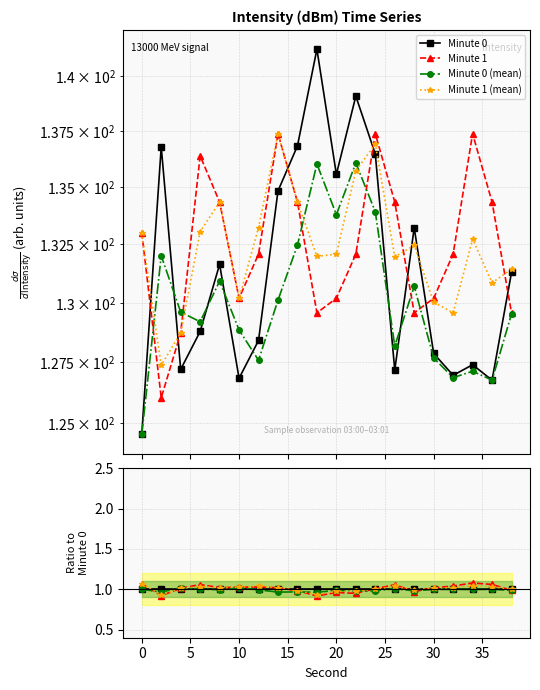

Reading left to right, extract all data points from this chart.

Minute 0: 1.0	1.0	1.0	1.0	1.0	1.0	1.0	1.0	1.0	1.0	1.0	1.0	1.0	1.0	1.0	1.0	1.0	1.0	1.0	1.0
Minute 1: 1.1	0.9	1.0	1.1	1.0	1.0	1.0	1.0	1.0	0.9	1.0	0.9	1.0	1.1	1.0	1.0	1.0	1.1	1.1	1.0
Minute 0 (mean): 1.0	1.0	1.0	1.0	1.0	1.0	1.0	1.0	1.0	1.0	1.0	1.0	1.0	1.0	1.0	1.0	1.0	1.0	1.0	1.0
Minute 1 (mean): 1.1	0.9	1.0	1.0	1.0	1.0	1.0	1.0	1.0	0.9	1.0	1.0	1.0	1.0	1.0	1.0	1.0	1.0	1.0	1.0